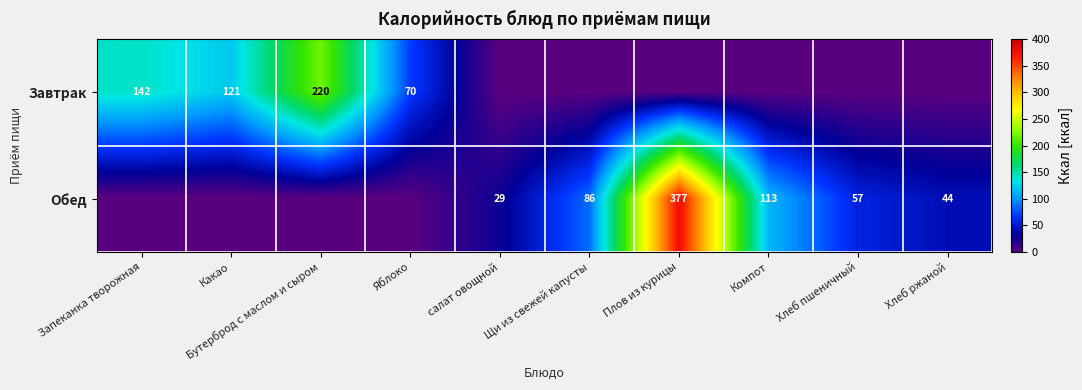

True or false: Обед has a value of 44 at Хлеб ржаной.

True